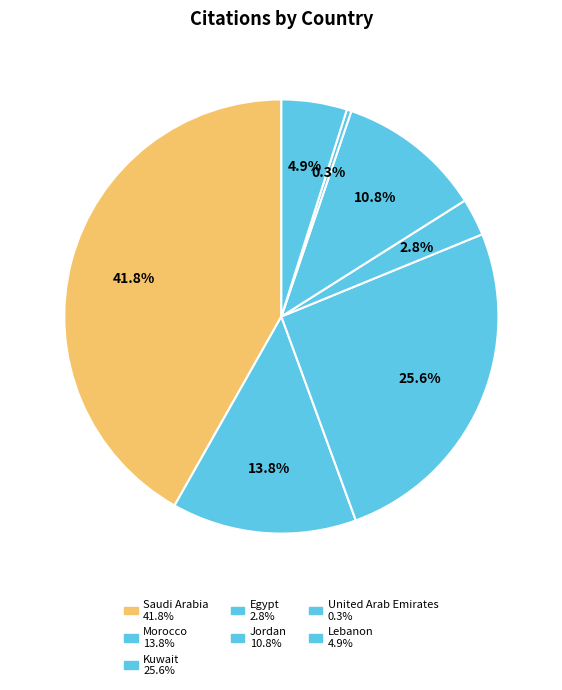

Between Saudi Arabia and Kuwait, which is larger?

Saudi Arabia